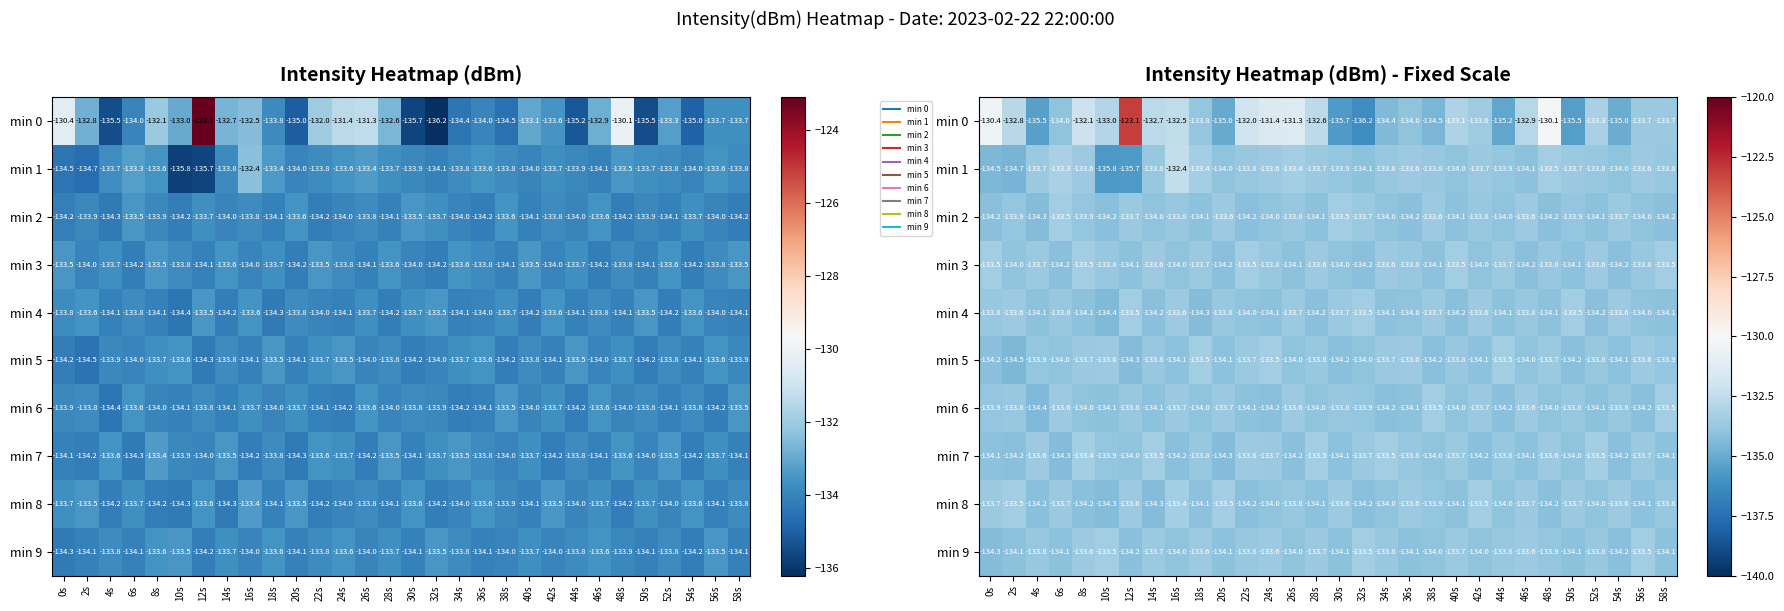

Is it true that min 4 equals -134.2 at 14s?

True